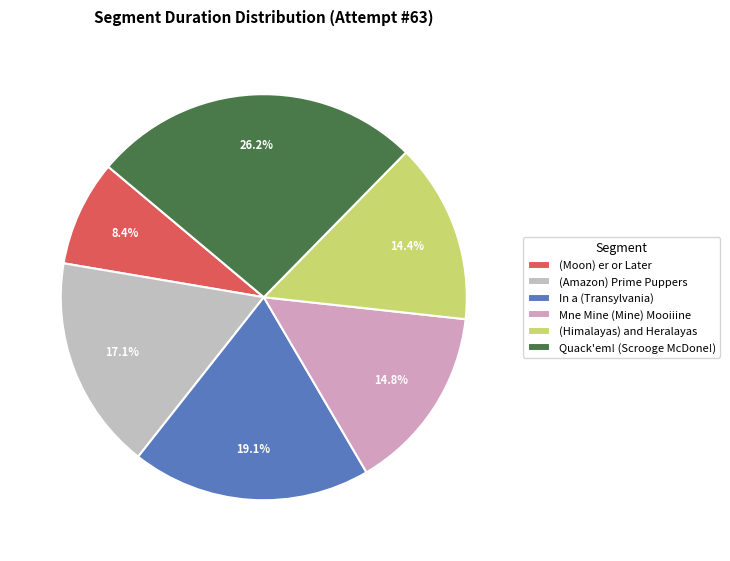

Rank the categories by value from highest to lowest.

Quack'em! (Scrooge McDone!), In a (Transylvania), (Amazon) Prime Puppers, Mne Mine (Mine) Mooiiine, (Himalayas) and Heralayas, (Moon) er or Later